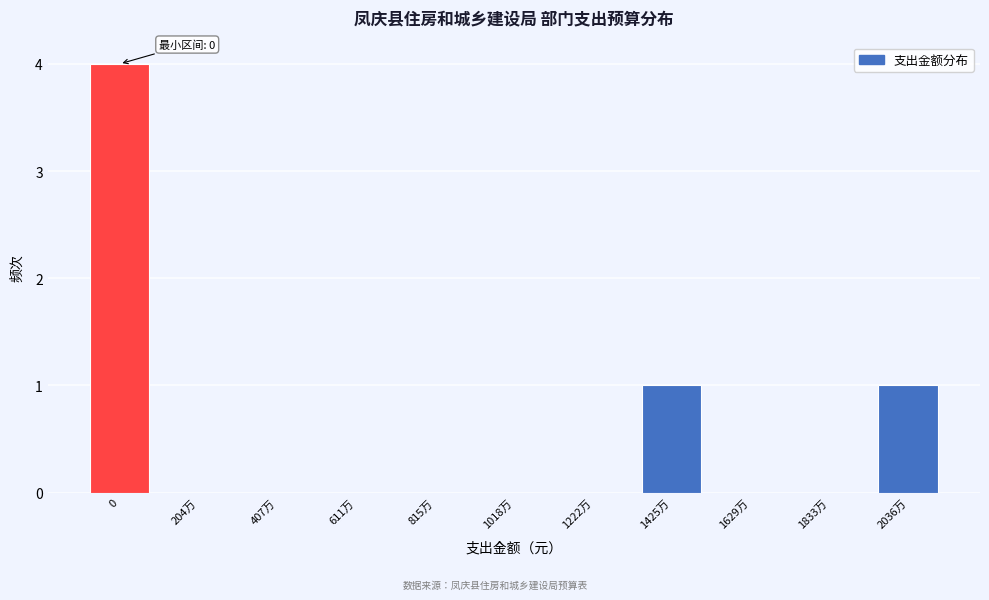

Reading left to right, extract all data points from this chart.

0=4	204万=0	407万=0	611万=0	815万=0	1018万=0	1222万=0	1425万=1	1629万=0	1833万=0	2036万=1